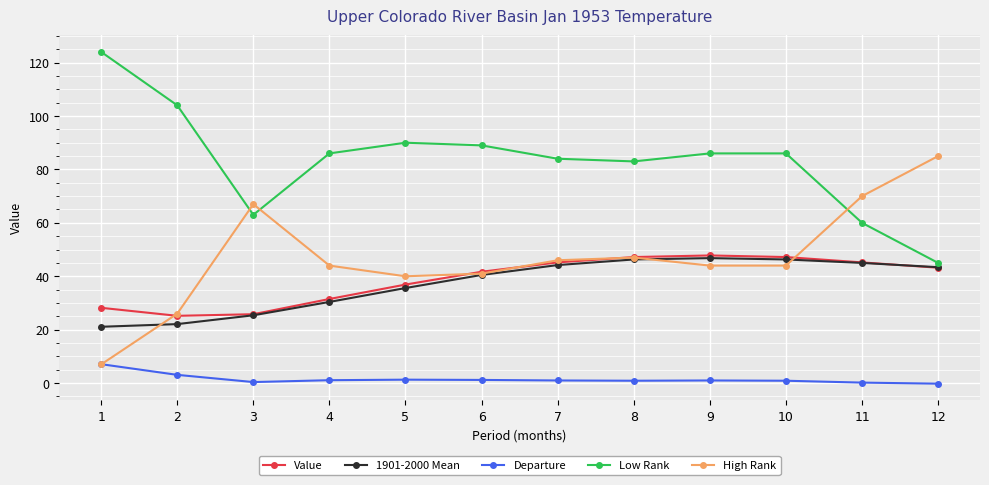

How many categories are shown in the chart?

12